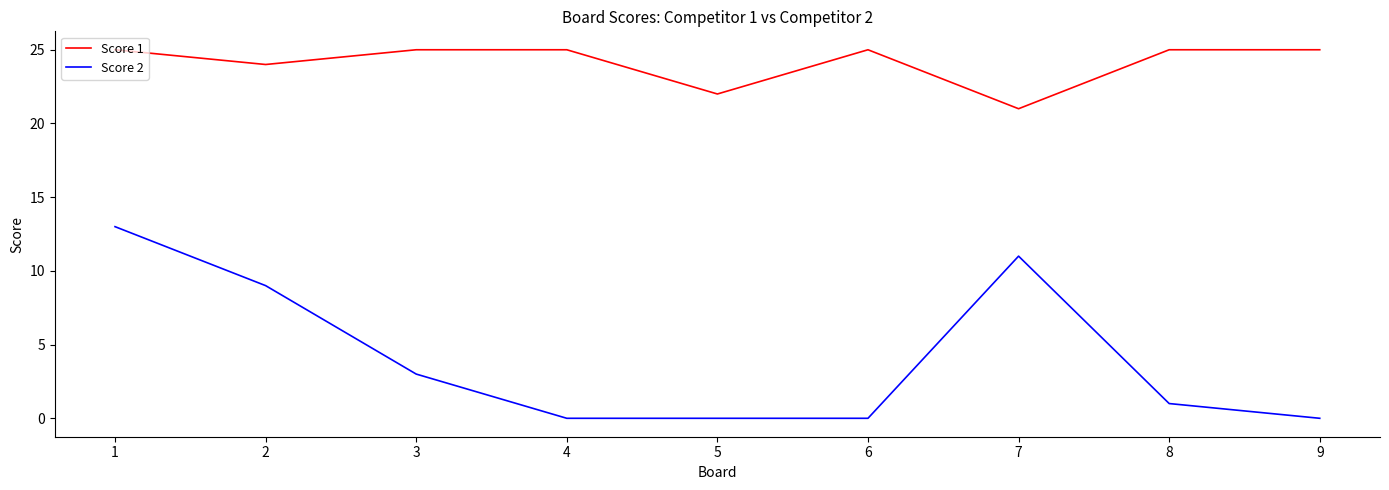

Is it true that Score 2 equals 11 at 7?

True